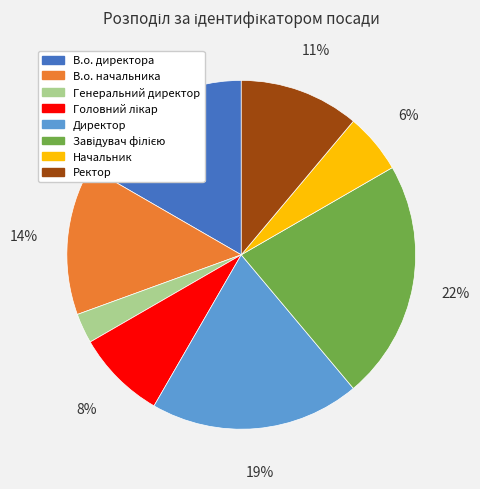

To the nearest percent, what portion does Генеральний директор represent?

3%